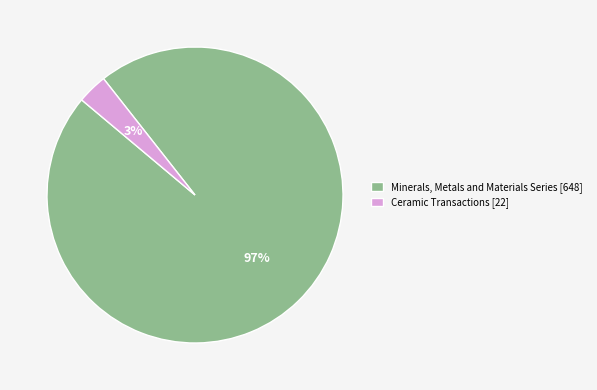

Between Ceramic Transactions [22] and Minerals, Metals and Materials Series [648], which is larger?

Minerals, Metals and Materials Series [648]